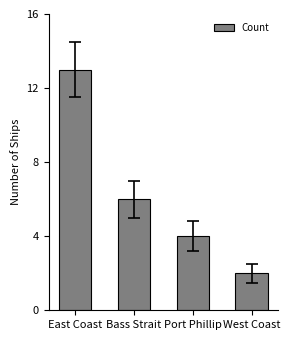

Reading right to left, transcribe all the data shown in this chart.

2	4	6	13